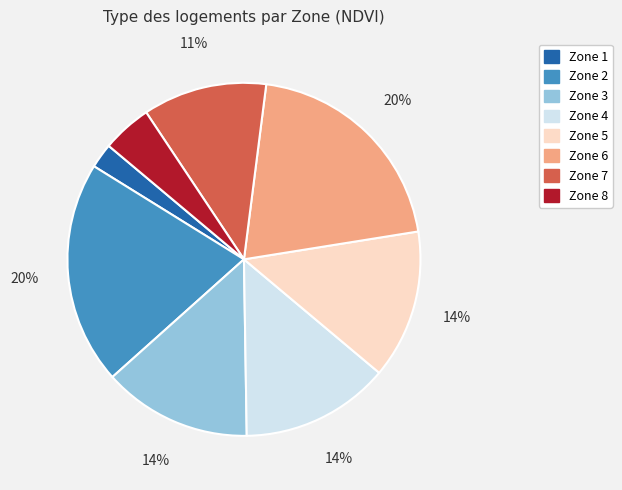

What is the smallest slice in the pie chart?

Zone 1